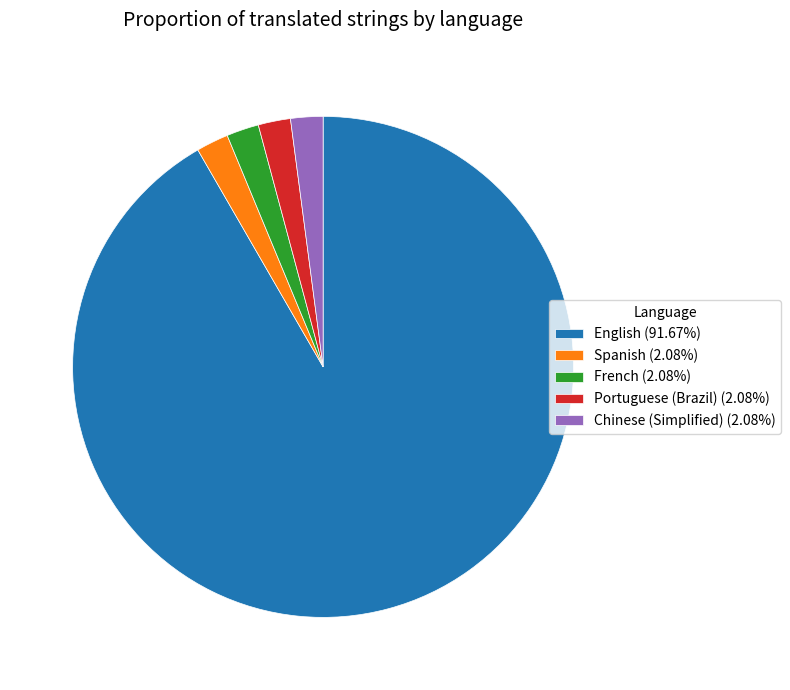

Does English (91.67%) represent more than half of the total?

Yes